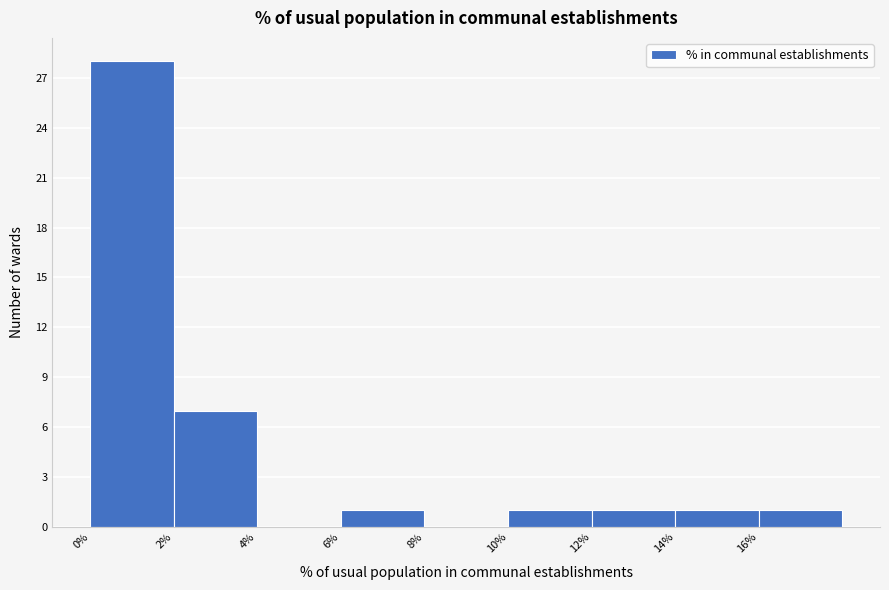

Reading left to right, list every bar in this chart as the range it spans on the x-axis followed by its height. The values are not printed on the chart, so give them approximately, as read against the axis.

0 to 2: 28
2 to 4: 7
4 to 6: 0
6 to 8: 1
8 to 10: 0
10 to 12: 1
12 to 14: 1
14 to 16: 1
16 to 18: 1